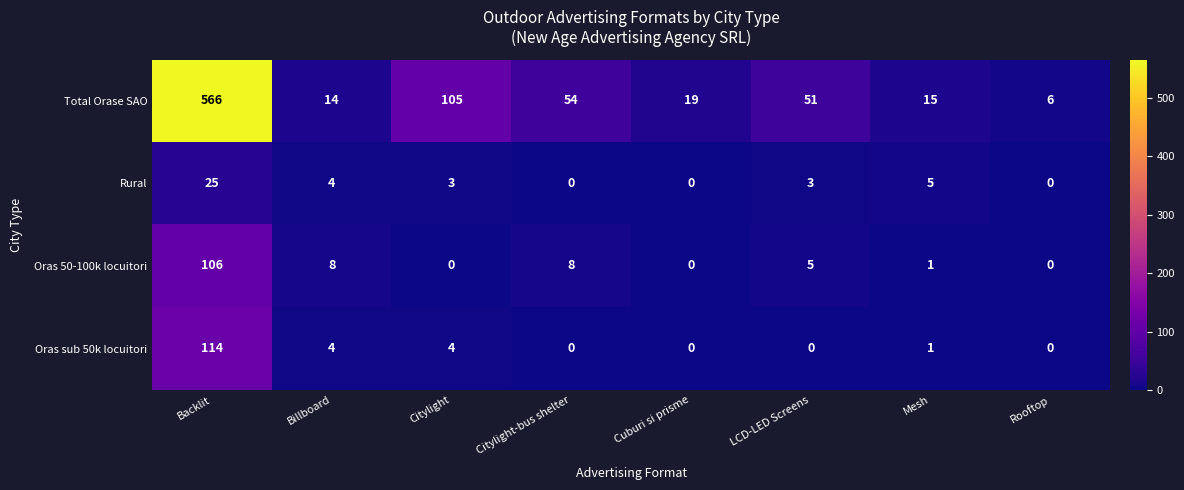

Is it true that Total Orase SAO equals 566 at Backlit?

True